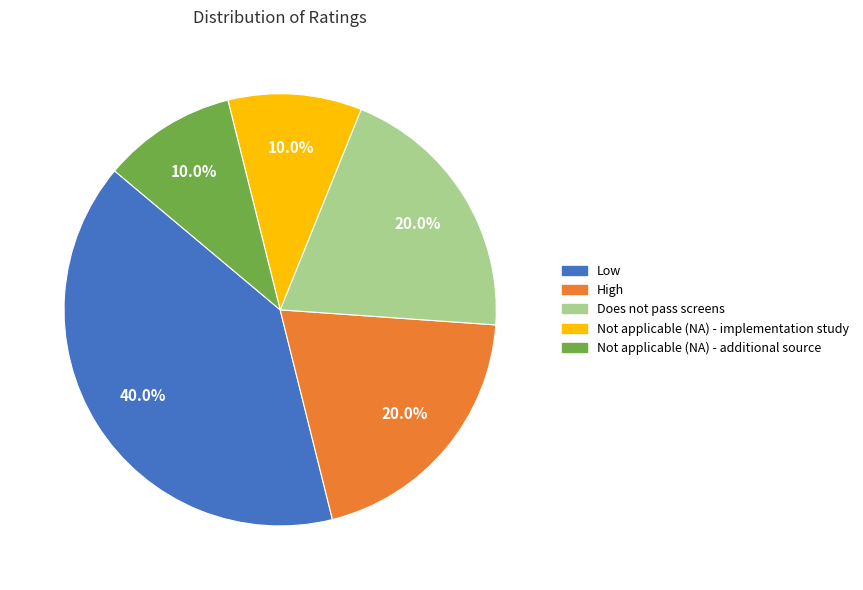

To the nearest percent, what portion does High represent?

20%